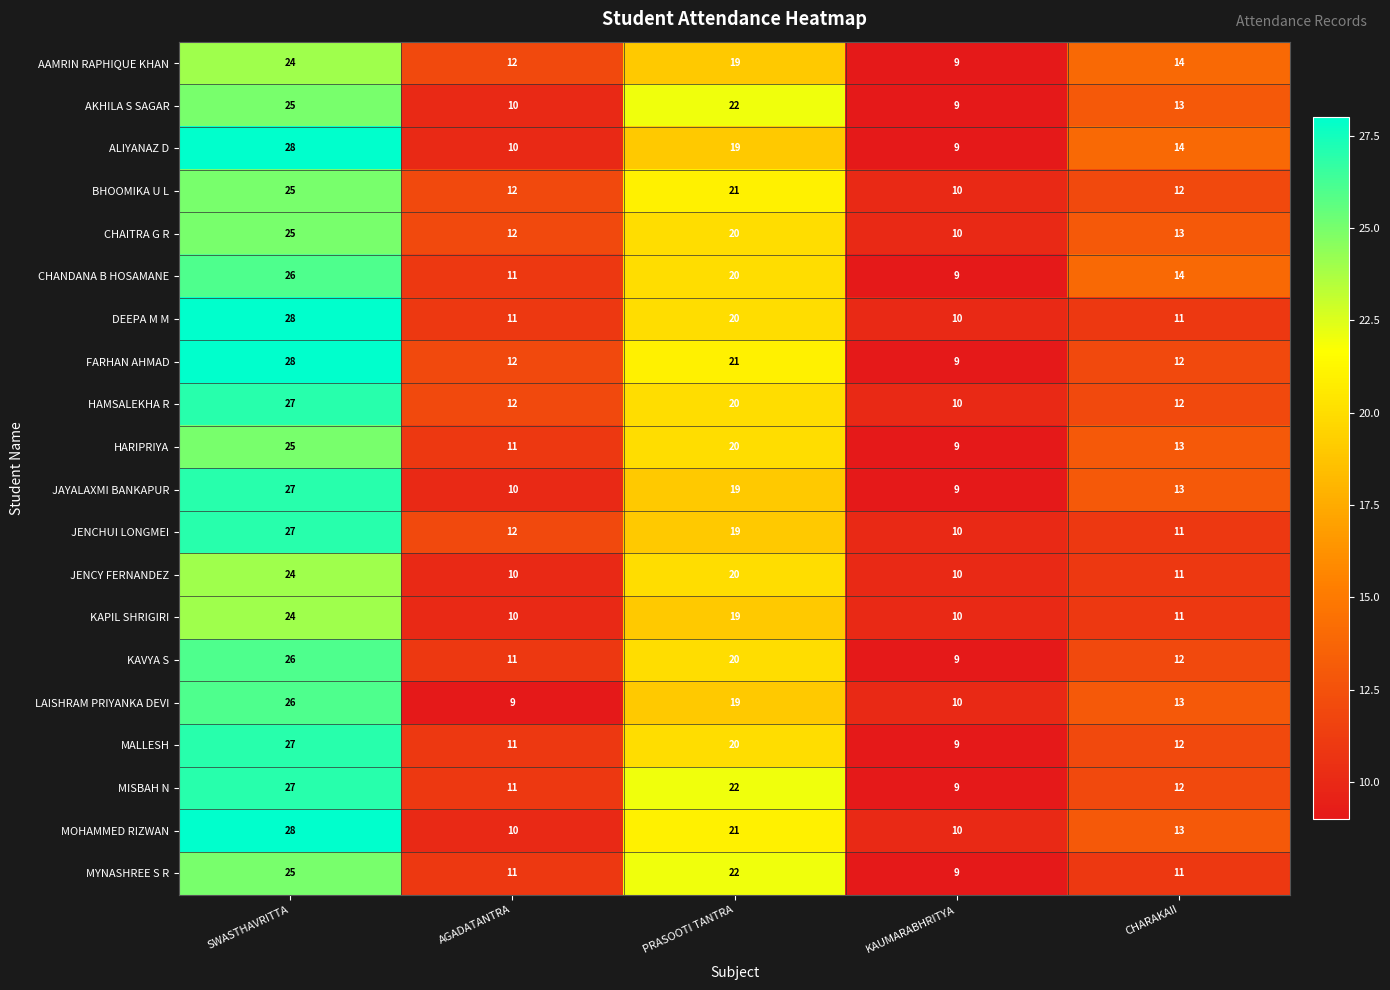

How many values in the MISBAH N series are below 12?

2